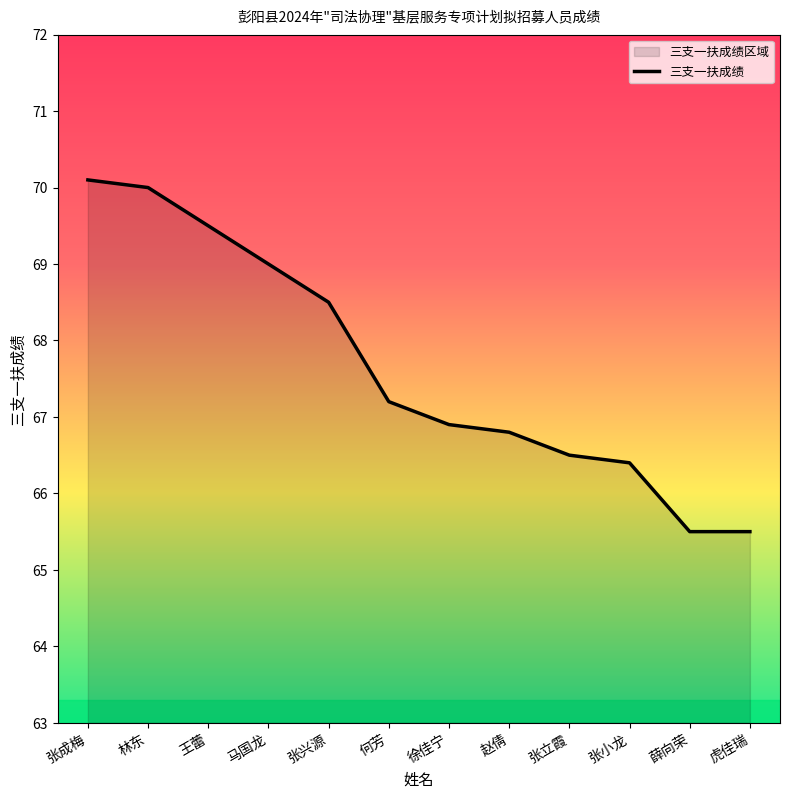

How many lines are shown in the chart?

1